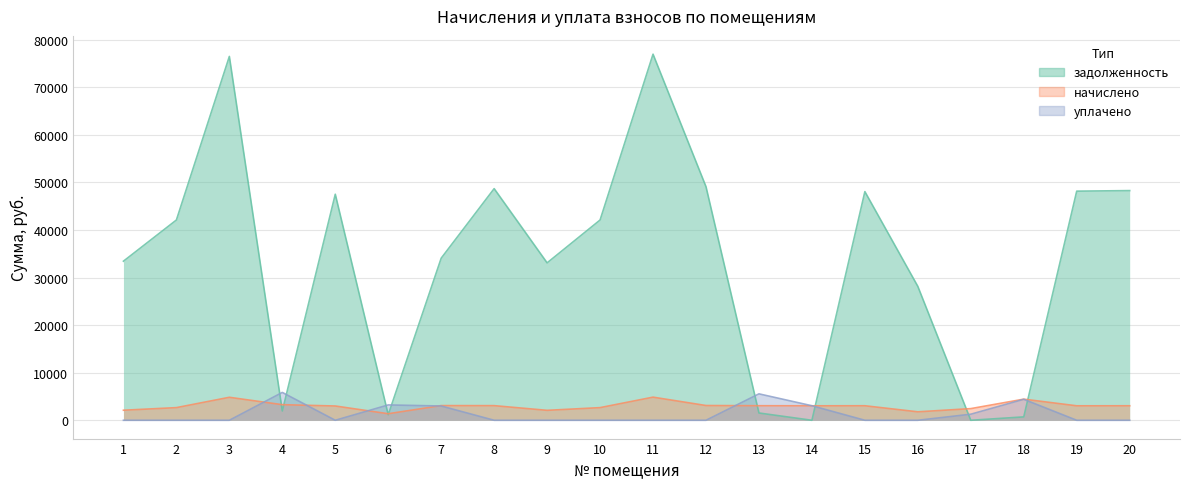

What is the maximum value for уплачено?

5854.4